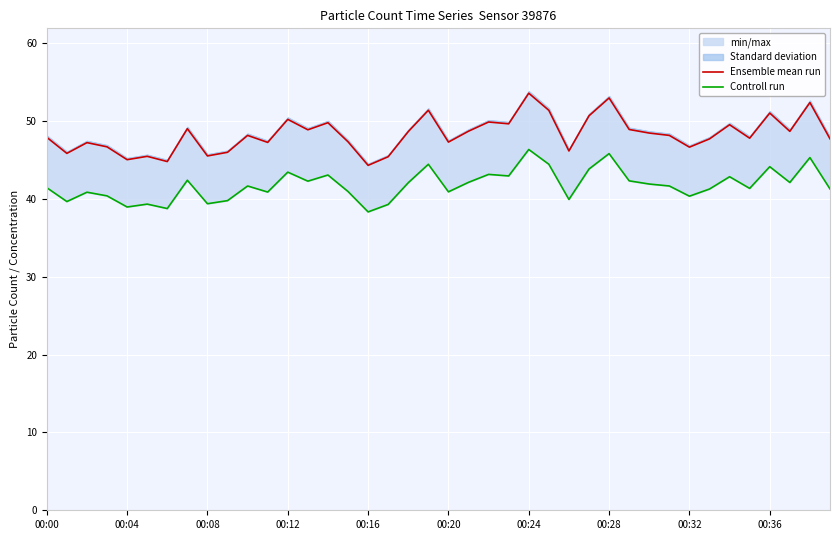

Is this an area chart (filled region under the line)?

No